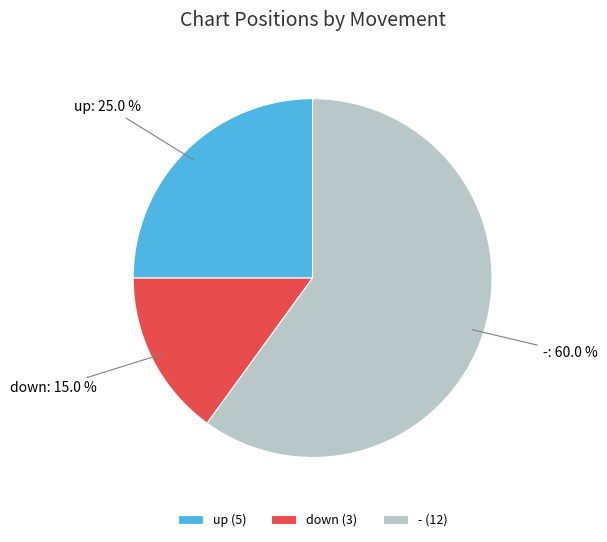

How many segments does this pie chart have?

3